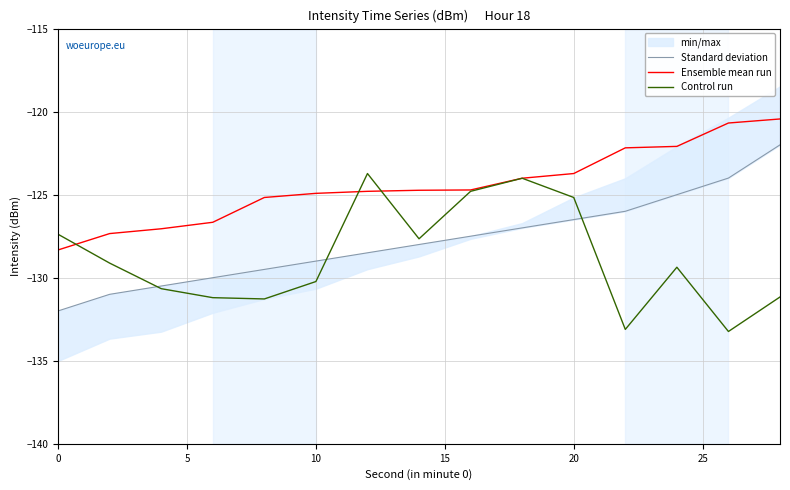

How many interior local valleys does the Control run series have?

4